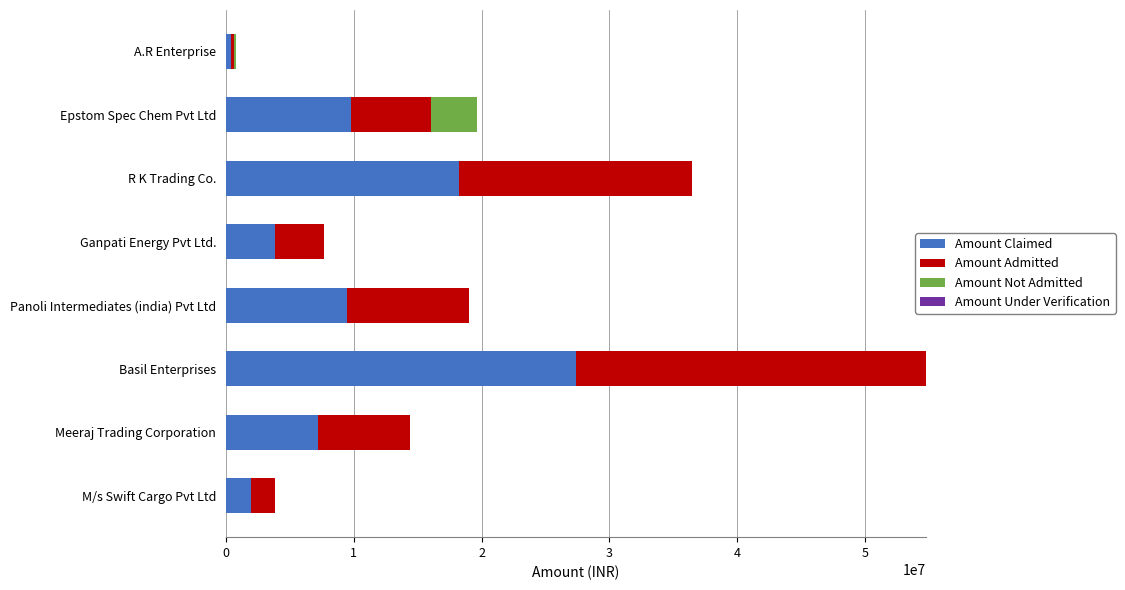

What is the maximum value for Amount Claimed?

27378361.0